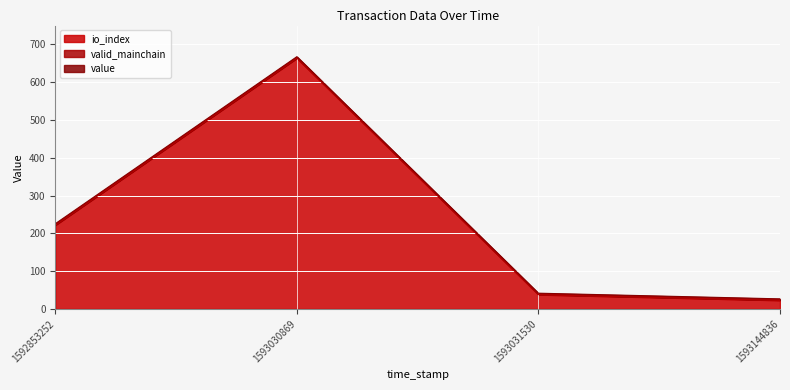

Does the chart display data point markers on the line(s)?

No